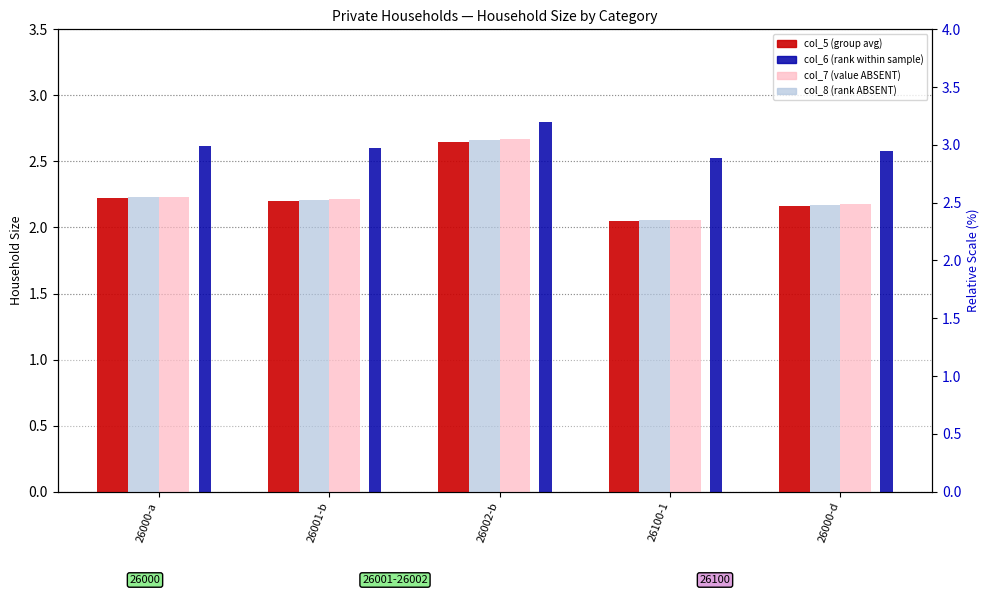

Which series changed the most between 26000-a and 26000-d?

col_7